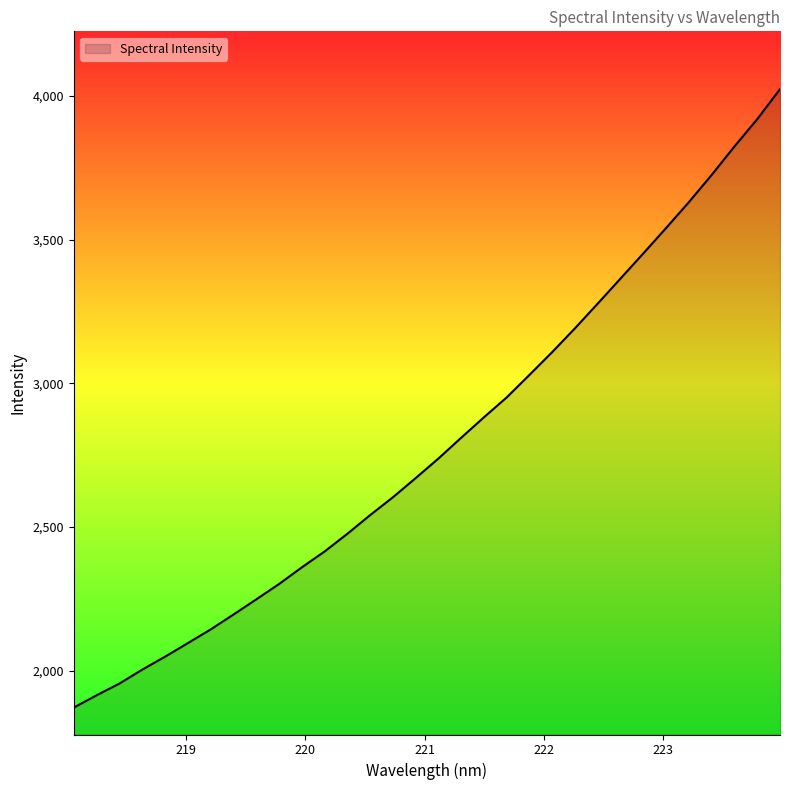

What is the sum of all values?

89329.2